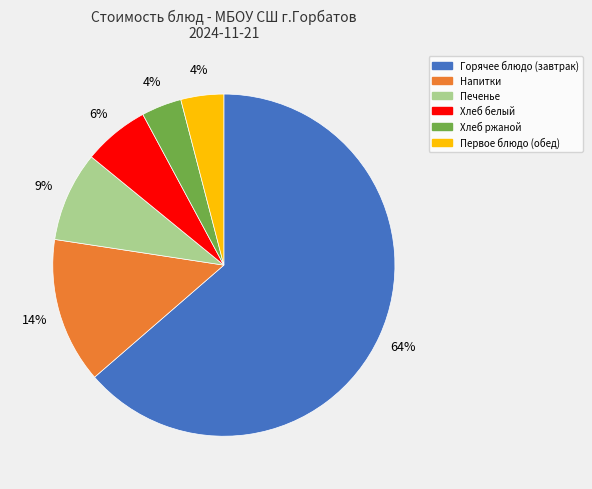

The Печенье slice represents 16% of the pie. True or false?

False